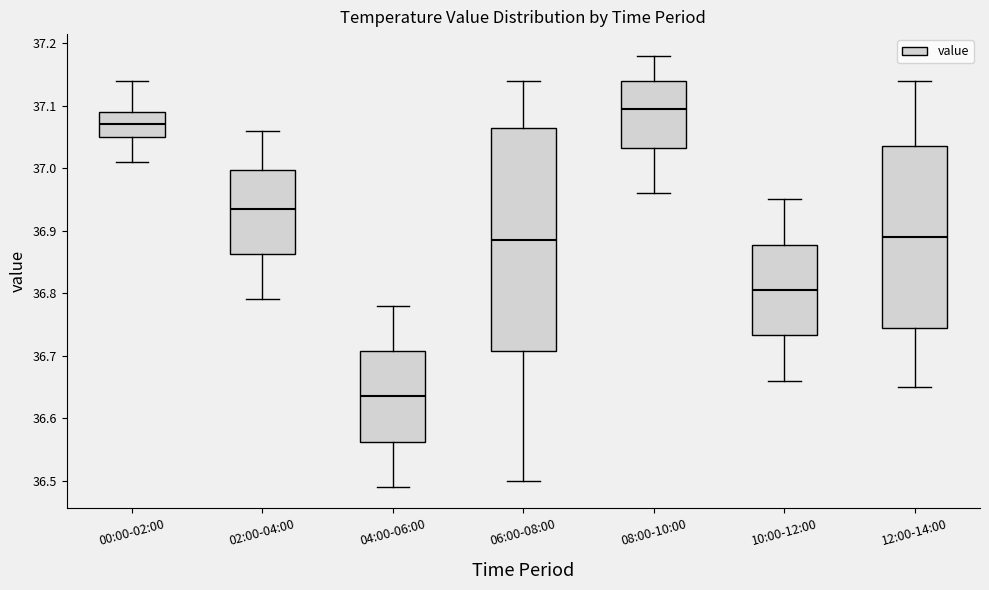

Reading left to right, transcribe this box plot: for each box, give where its median line is, the range the box spans, and where its two whiskers end, as read against the y-axis. The values are not printed on the chart, so give them approximately, as read against the axis.

00:00-02:00: median 37.07, box 37.05 to 37.09, whiskers 37.01 to 37.14
02:00-04:00: median 36.94, box 36.86 to 37.00, whiskers 36.79 to 37.06
04:00-06:00: median 36.64, box 36.56 to 36.71, whiskers 36.49 to 36.78
06:00-08:00: median 36.89, box 36.71 to 37.07, whiskers 36.50 to 37.14
08:00-10:00: median 37.10, box 37.03 to 37.14, whiskers 36.96 to 37.18
10:00-12:00: median 36.81, box 36.73 to 36.88, whiskers 36.66 to 36.95
12:00-14:00: median 36.89, box 36.75 to 37.04, whiskers 36.65 to 37.14